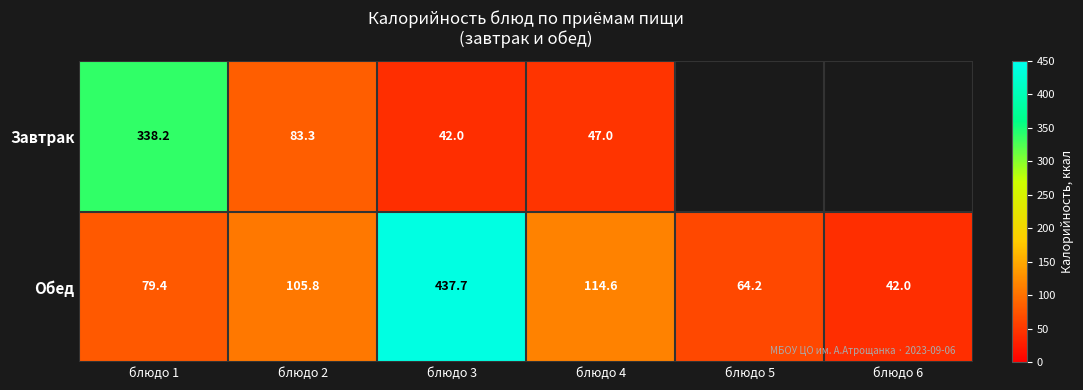

At which label does Обед first exceed 105?

блюдо 2